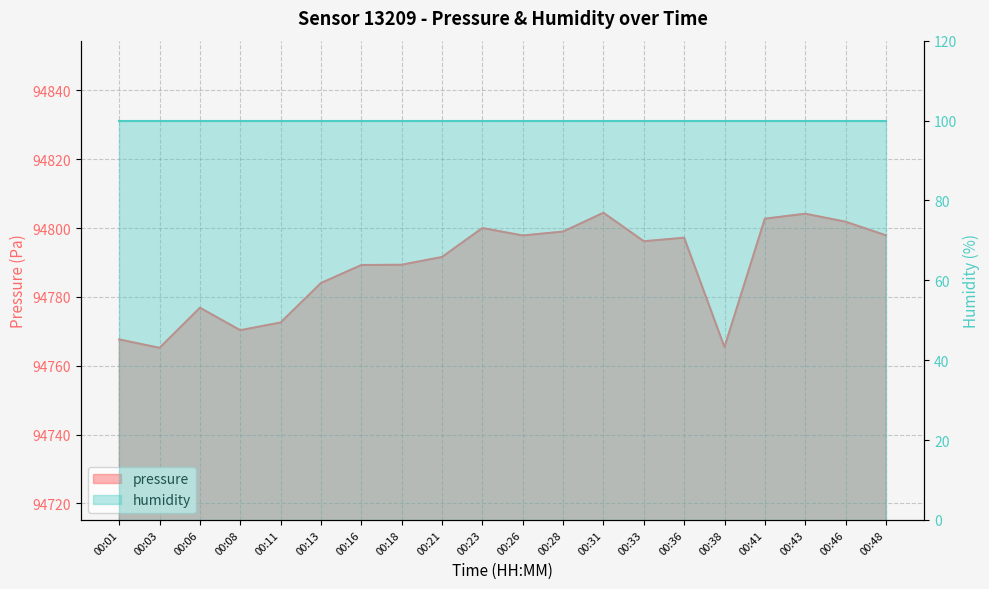

Where is the data nearest to the value 94784?

00:13